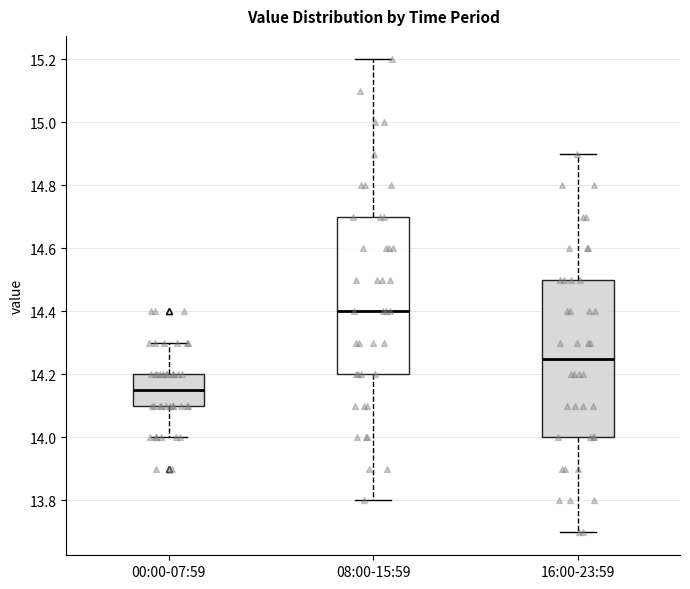

Where does the upper whisker of the box for 00:00-07:59 end on the y-axis? The values are not printed on the chart, so give them approximately, as read against the axis.

14.30